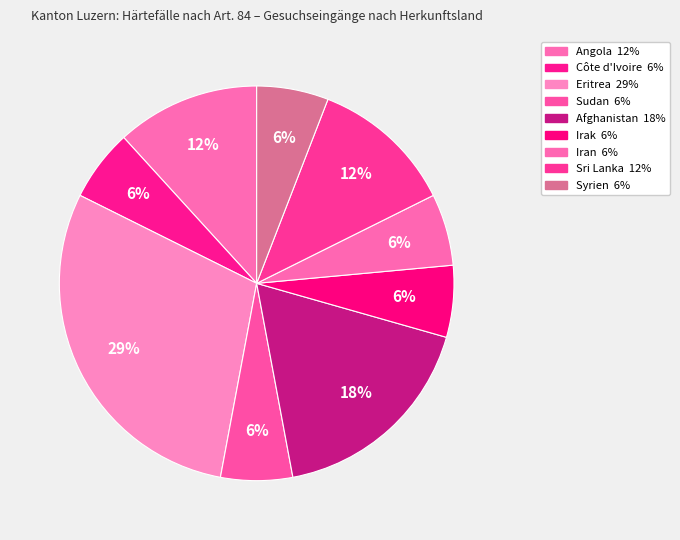

The Syrien slice represents 6% of the pie. True or false?

True